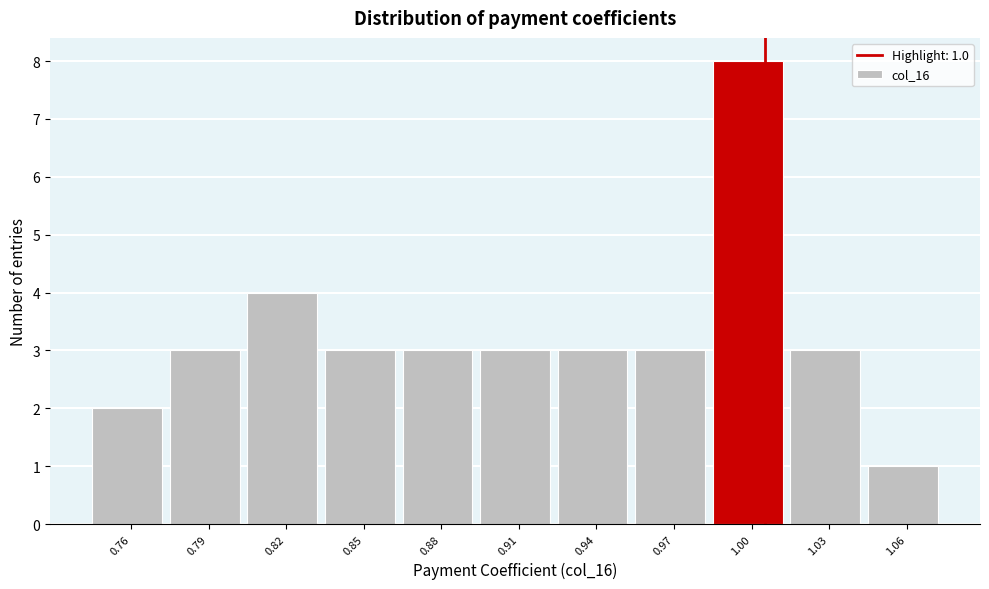

Reading right to left, list all the values displayed in this chart.

1	3	8	3	3	3	3	3	4	3	2